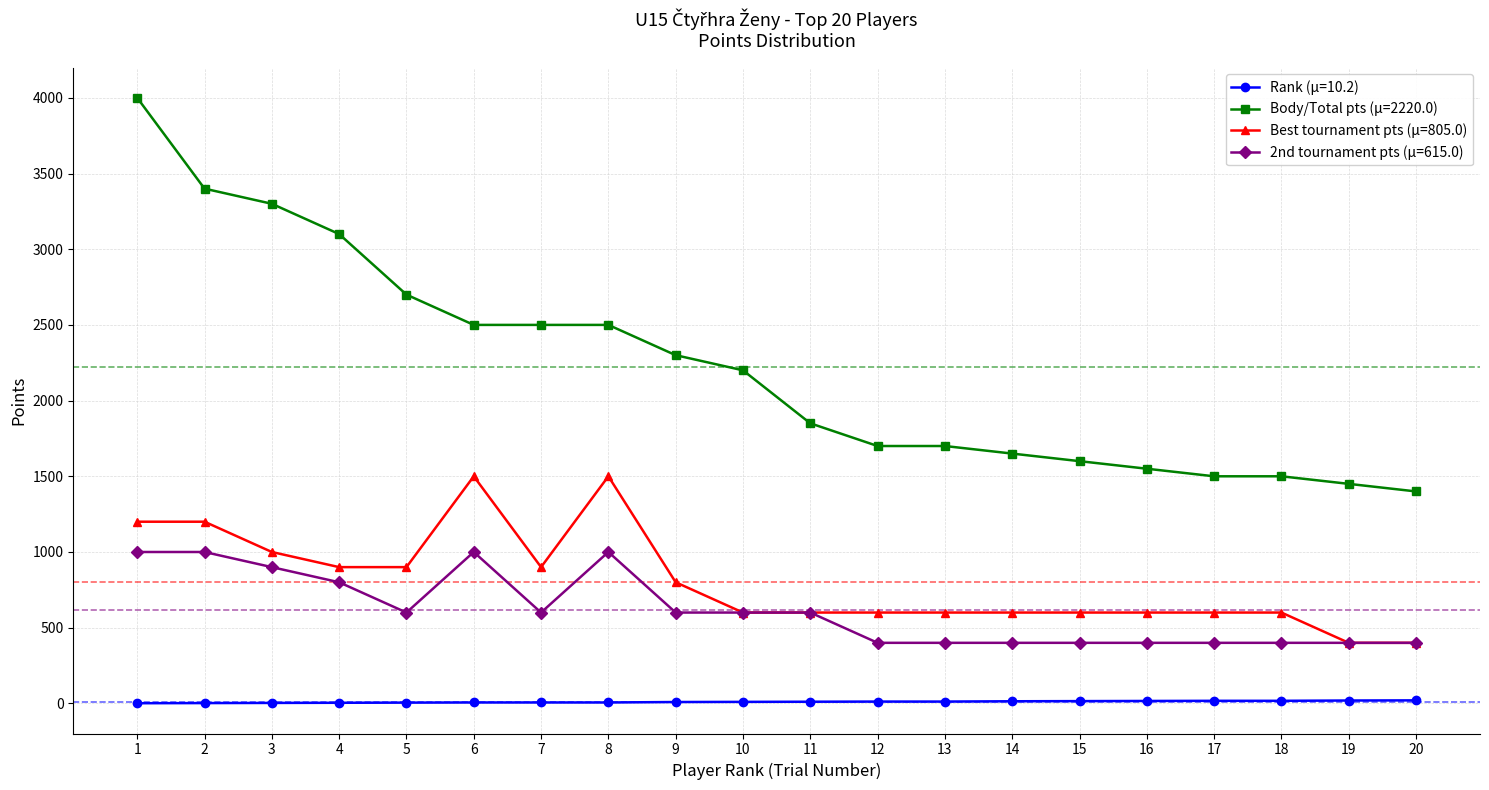

True or false: Body/Total pts (μ=2220.0) and Best tournament pts (μ=805.0) intersect in this chart.

False